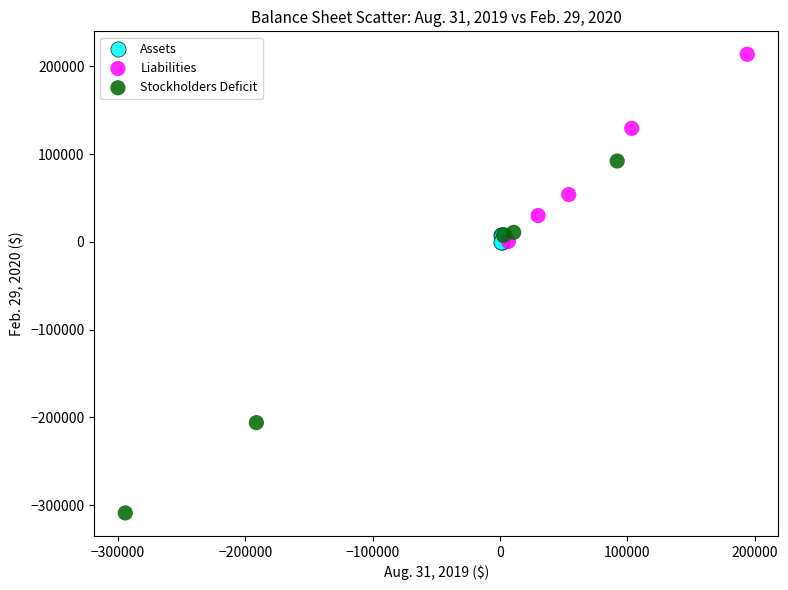

Which series reaches the minimum Y coordinate?

Stockholders Deficit